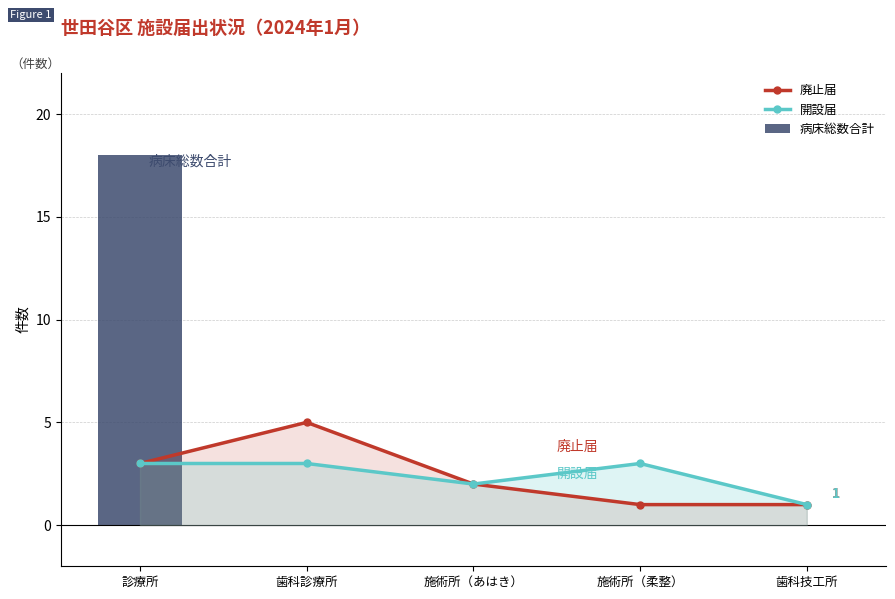

What is the minimum value for 廃止届?

1